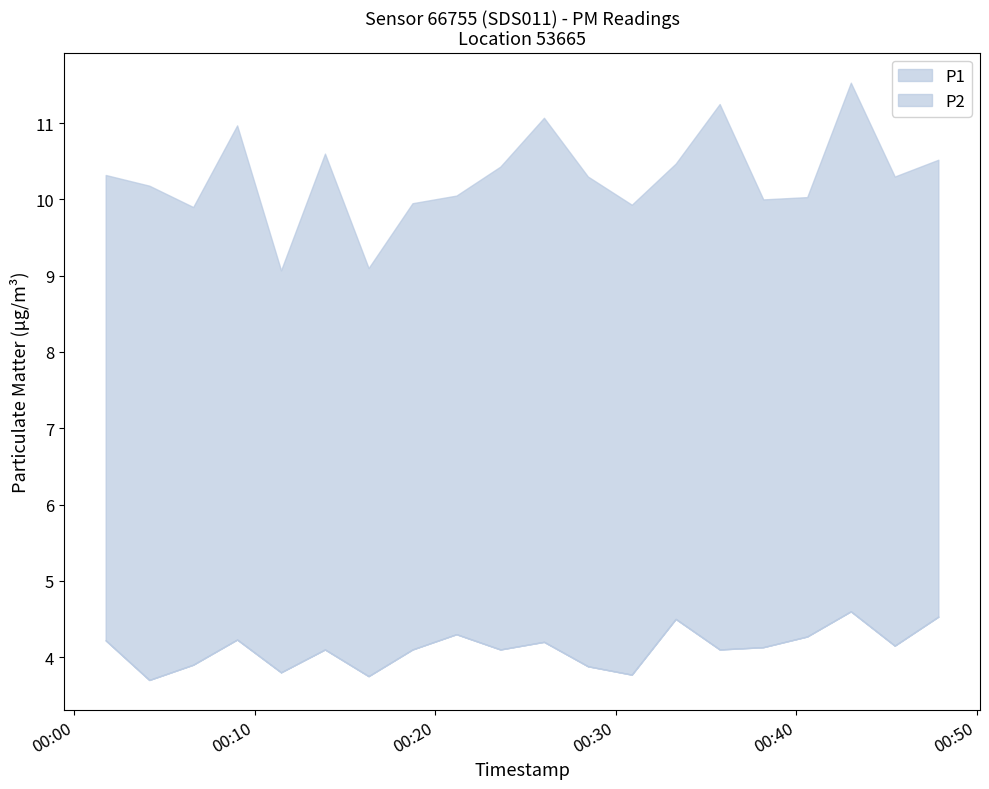

True or false: P2 and P1 intersect in this chart.

False